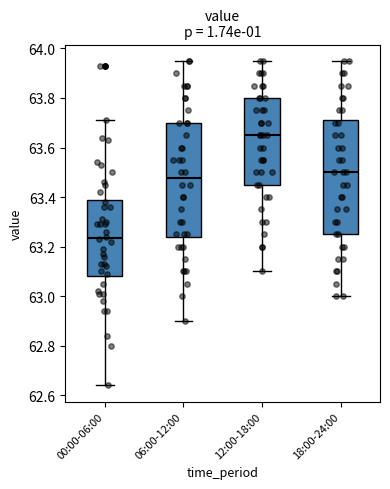

Reading left to right, transcribe this box plot: for each box, give where its median line is, the range the box spans, and where its two whiskers end, as read against the y-axis. The values are not printed on the chart, so give them approximately, as read against the axis.

00:00-06:00: median 63.24, box 63.08 to 63.40, whiskers 62.64 to 63.72
06:00-12:00: median 63.48, box 63.24 to 63.70, whiskers 62.90 to 63.96
12:00-18:00: median 63.66, box 63.46 to 63.80, whiskers 63.10 to 63.96
18:00-24:00: median 63.50, box 63.26 to 63.72, whiskers 63.00 to 63.96